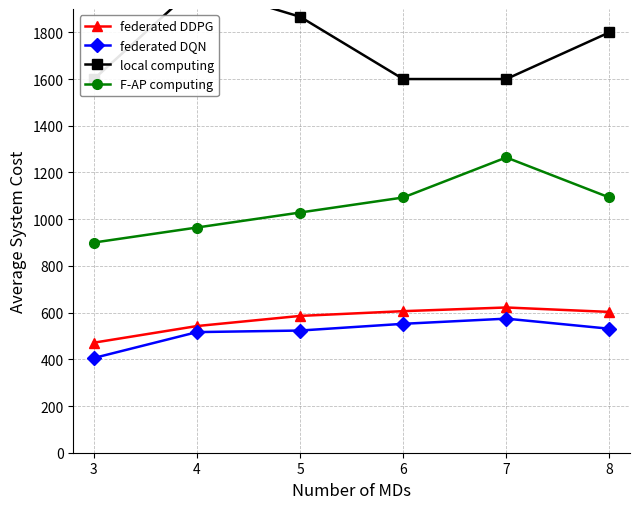

At which label is local computing closest to 1800?

8